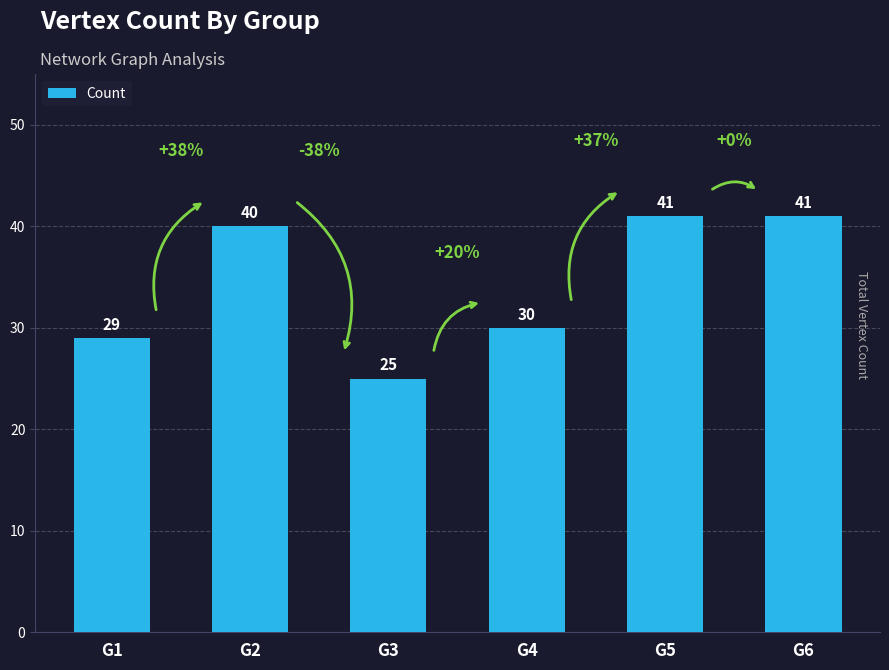

Does the chart contain stacked bars?

No